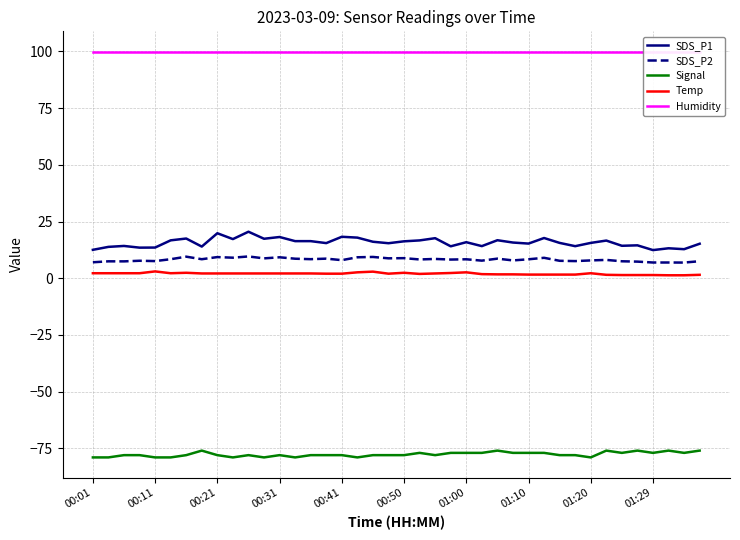

Reading left to right, extract all data points from this chart.

SDS_P1: 12.5	13.8	14.2	13.5	13.5	16.7	17.5	13.9	19.8	17.2	20.5	17.4	18.2	16.4	16.4	15.5	18.3	17.9	16.1	15.4	16.3	16.7	17.6	14.1	15.9	14.2	16.8	15.7	15.3	17.7	15.6	14.1	15.6	16.6	14.3	14.5	12.4	13.2	12.8	15.2
SDS_P2: 7.0	7.5	7.4	7.7	7.5	8.4	9.5	8.4	9.3	9.1	9.6	8.8	9.2	8.6	8.4	8.6	8.0	9.2	9.4	8.8	8.8	8.3	8.5	8.2	8.3	7.8	8.6	7.8	8.3	9.0	7.7	7.5	7.8	8.1	7.5	7.3	6.9	6.9	6.9	7.5
Signal: -79.0	-79.0	-78.0	-78.0	-79.0	-79.0	-78.0	-76.0	-78.0	-79.0	-78.0	-79.0	-78.0	-79.0	-78.0	-78.0	-78.0	-79.0	-78.0	-78.0	-78.0	-77.0	-78.0	-77.0	-77.0	-77.0	-76.0	-77.0	-77.0	-77.0	-78.0	-78.0	-79.0	-76.0	-77.0	-76.0	-77.0	-76.0	-77.0	-76.0
Temp: 2.2	2.2	2.2	2.2	3.0	2.2	2.4	2.1	2.1	2.1	2.1	2.1	2.1	2.1	2.1	2.0	2.0	2.6	2.9	2.0	2.4	1.9	2.1	2.3	2.6	1.8	1.7	1.7	1.6	1.6	1.6	1.6	2.2	1.5	1.4	1.4	1.4	1.3	1.3	1.5
Humidity: 99.9	99.9	99.9	99.9	99.9	99.9	99.9	99.9	99.9	99.9	99.9	99.9	99.9	99.9	99.9	99.9	99.9	99.9	99.9	99.9	99.9	99.9	99.9	99.9	99.9	99.9	99.9	99.9	99.9	99.9	99.9	99.9	99.9	99.9	99.9	99.9	99.9	99.9	99.9	99.9